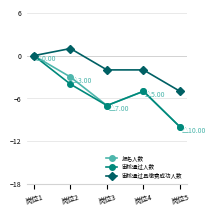

Which category has the lowest value across all series?

岗位5